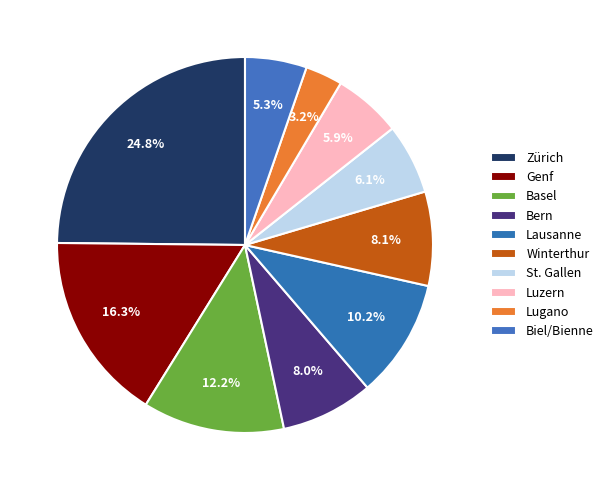

What percentage do Biel/Bienne and Genf together represent?

21.6%